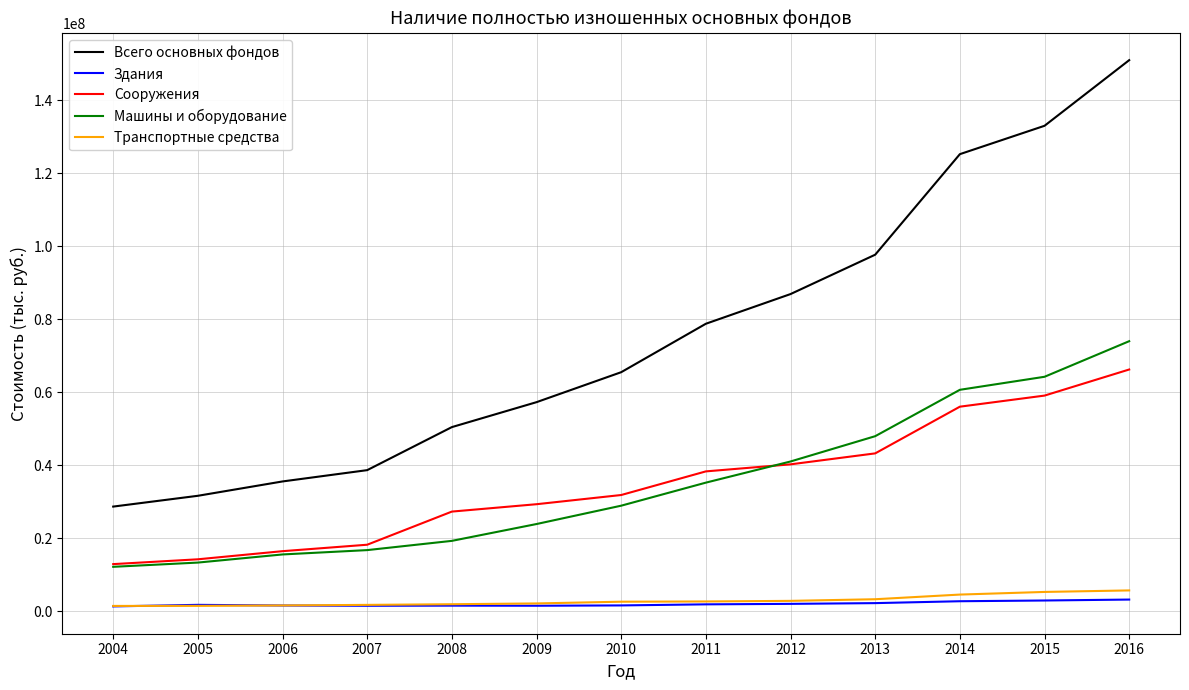

Which category has the highest value across all series?

2016